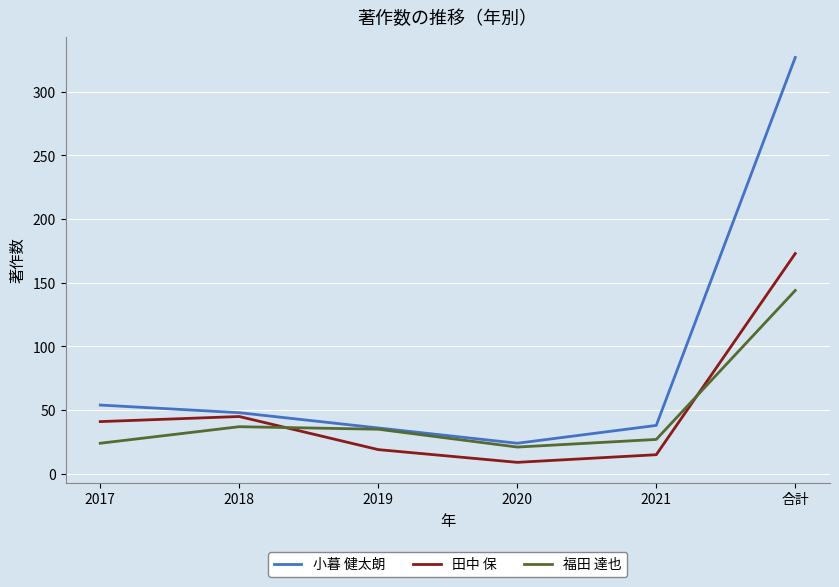

What is the sum of all 福田 達也 values?

288